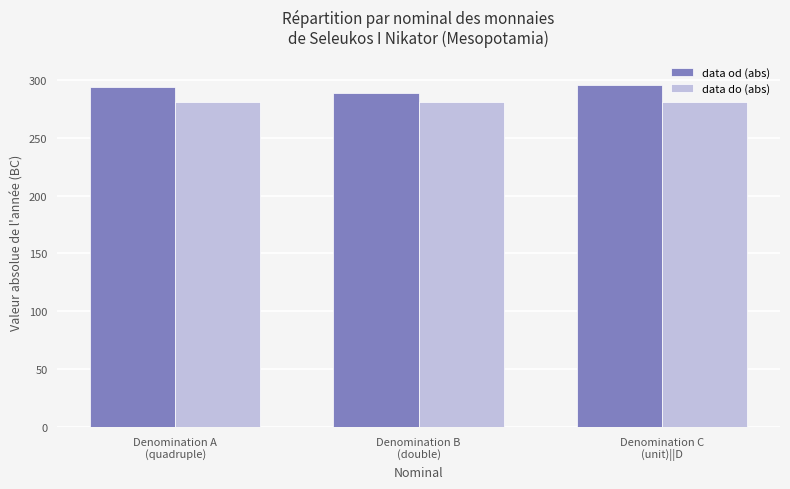

What are all the series names shown in the legend?

data od (abs), data do (abs)